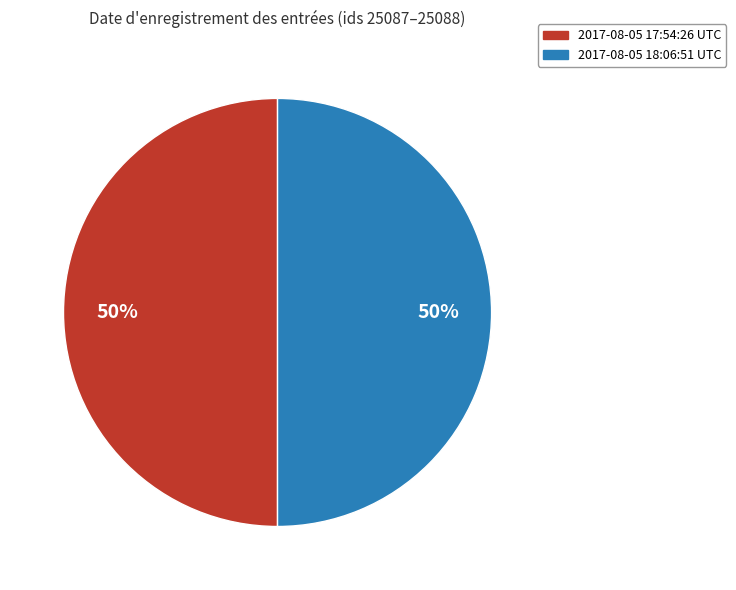

Count the number of slices in the pie.

2